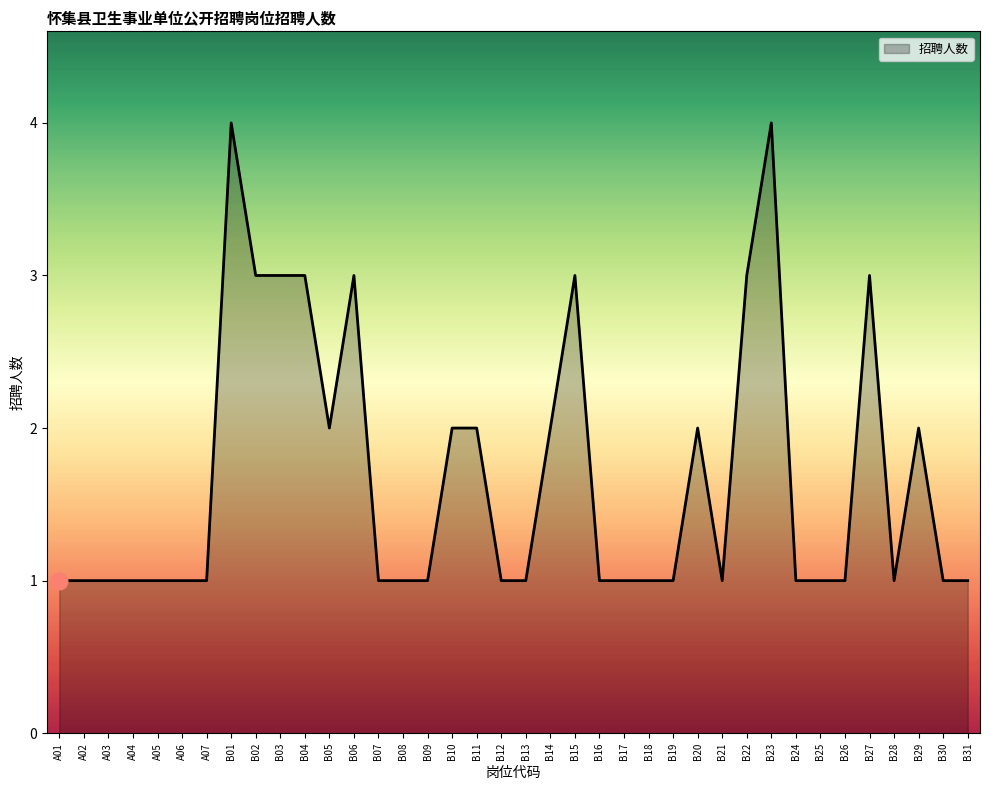

Reading right to left, transcribe all the data shown in this chart.

1	1	2	1	3	1	1	1	4	3	1	2	1	1	1	1	3	2	1	1	2	2	1	1	1	3	2	3	3	3	4	1	1	1	1	1	1	1